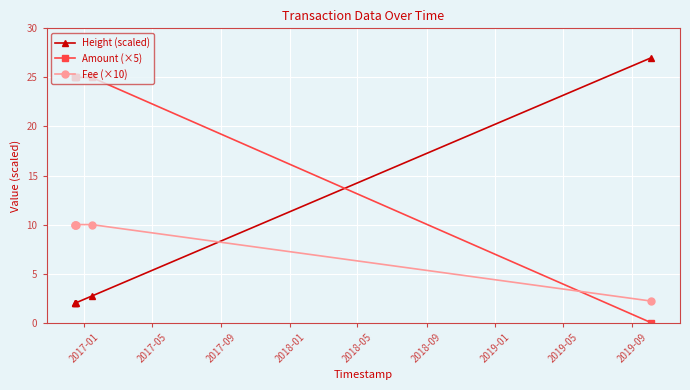

What is the minimum value for Height (scaled)?

2.0